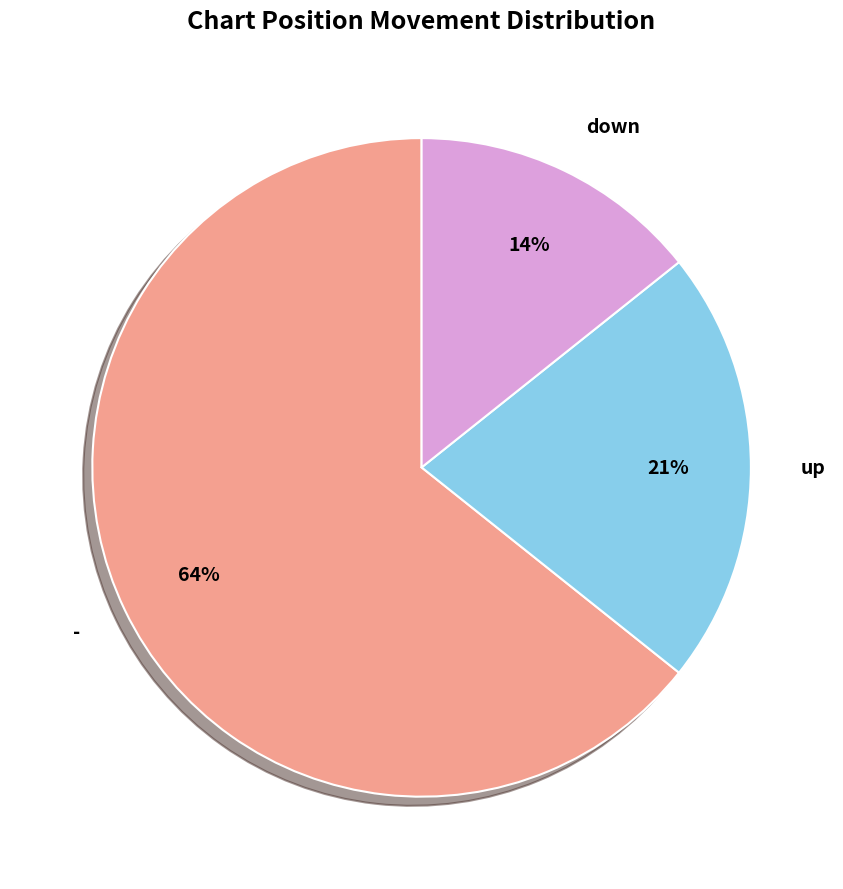

To the nearest percent, what portion does up represent?

21%